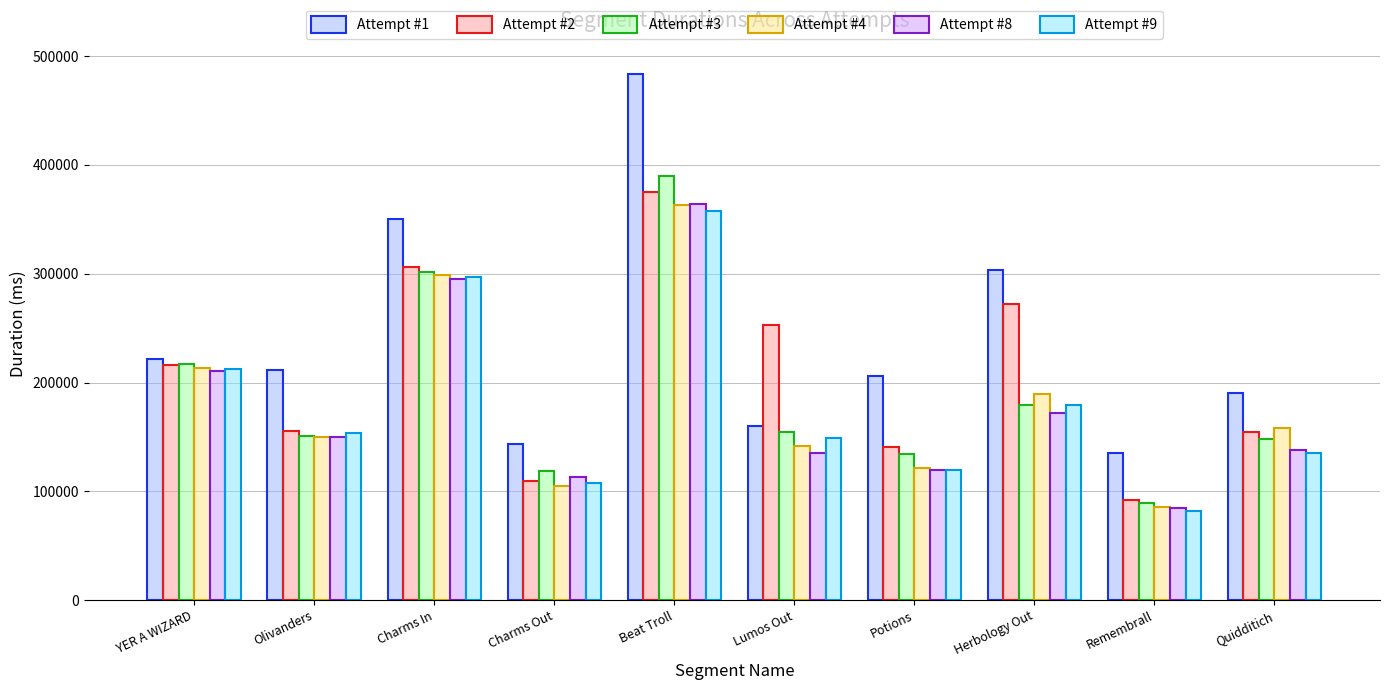

What is the difference between the Attempt #9 values at Potions and Herbology Out?

59462